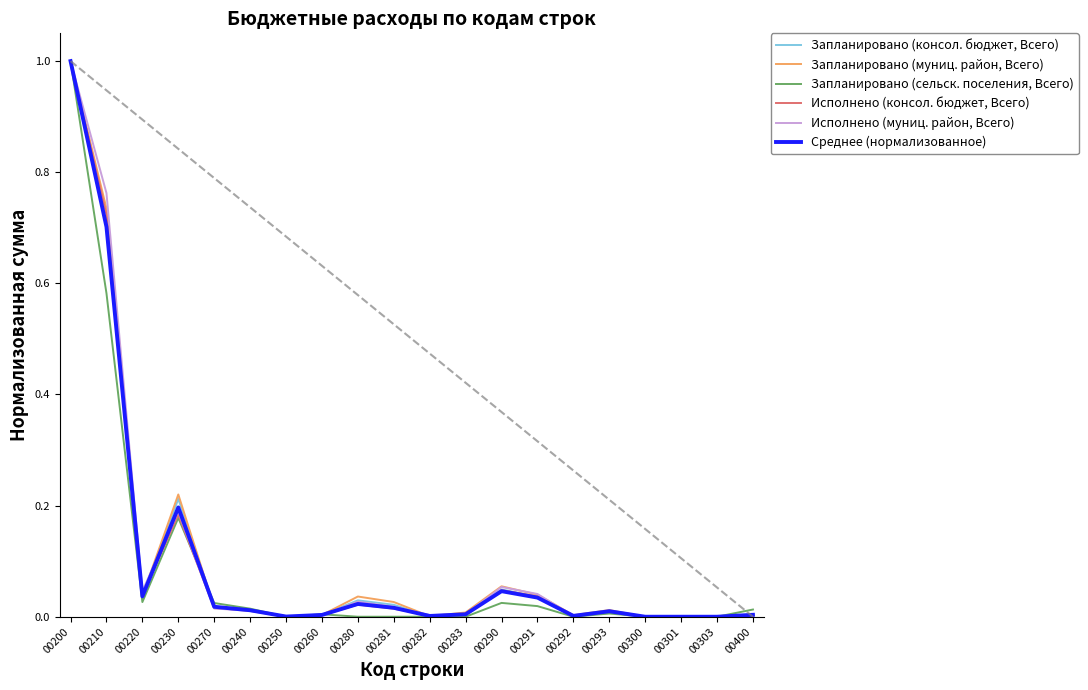

Reading left to right, transcribe all the data shown in this chart.

Запланировано (консол. бюджет, Всего): 00200=1.0	00210=0.7	00220=0.0	00230=0.2	00270=0.0	00240=0.0	00250=0.0	00260=0.0	00280=0.0	00281=0.0	00282=0.0	00283=0.0	00290=0.0	00291=0.0	00292=0.0	00293=0.0	00300=0.0	00301=0.0	00303=0.0	00400=0.0
Запланировано (муниц. район, Всего): 00200=1.0	00210=0.7	00220=0.0	00230=0.2	00270=0.0	00240=0.0	00250=0.0	00260=0.0	00280=0.0	00281=0.0	00282=0.0	00283=0.0	00290=0.1	00291=0.0	00292=0.0	00293=0.0	00300=0.0	00301=0.0	00303=0.0	00400=0.0
Запланировано (сельск. поселения, Всего): 00200=1.0	00210=0.6	00220=0.0	00230=0.2	00270=0.0	00240=0.0	00250=0.0	00260=0.0	00280=0.0	00281=0.0	00282=0.0	00283=0.0	00290=0.0	00291=0.0	00292=0.0	00293=0.0	00300=0.0	00301=0.0	00303=0.0	00400=0.0
Исполнено (консол. бюджет, Всего): 00200=1.0	00210=0.7	00220=0.0	00230=0.2	00270=0.0	00240=0.0	00250=0.0	00260=0.0	00280=0.0	00281=0.0	00282=0.0	00283=0.0	00290=0.0	00291=0.0	00292=0.0	00293=0.0	00300=0.0	00301=0.0	00303=0.0	00400=0.0
Исполнено (муниц. район, Всего): 00200=1.0	00210=0.8	00220=0.0	00230=0.2	00270=0.0	00240=0.0	00250=0.0	00260=0.0	00280=0.0	00281=0.0	00282=0.0	00283=0.0	00290=0.1	00291=0.0	00292=0.0	00293=0.0	00300=0.0	00301=0.0	00303=0.0	00400=0.0
Среднее (нормализованное): 00200=1.0	00210=0.7	00220=0.0	00230=0.2	00270=0.0	00240=0.0	00250=0.0	00260=0.0	00280=0.0	00281=0.0	00282=0.0	00283=0.0	00290=0.0	00291=0.0	00292=0.0	00293=0.0	00300=0.0	00301=0.0	00303=0.0	00400=0.0